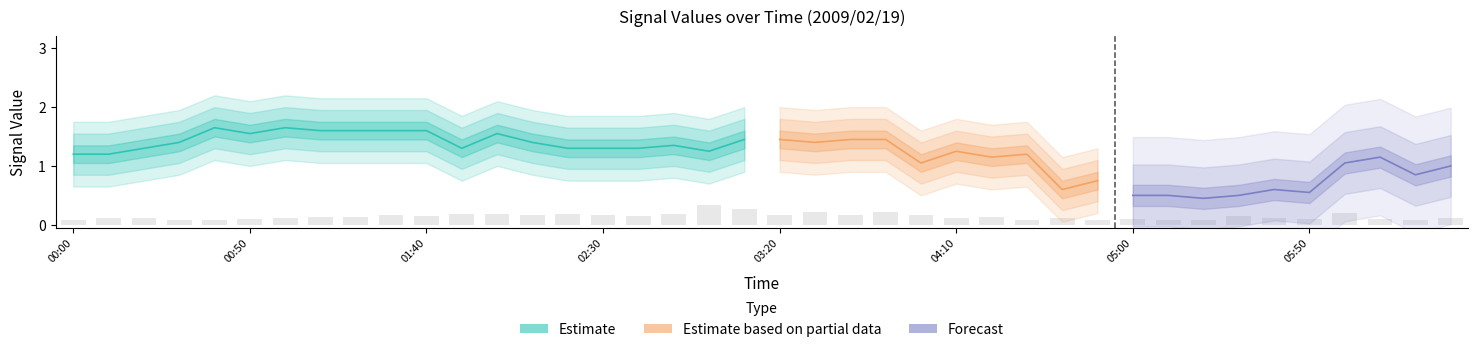

Which series has the widest spread of values?

col_2 (0.403)